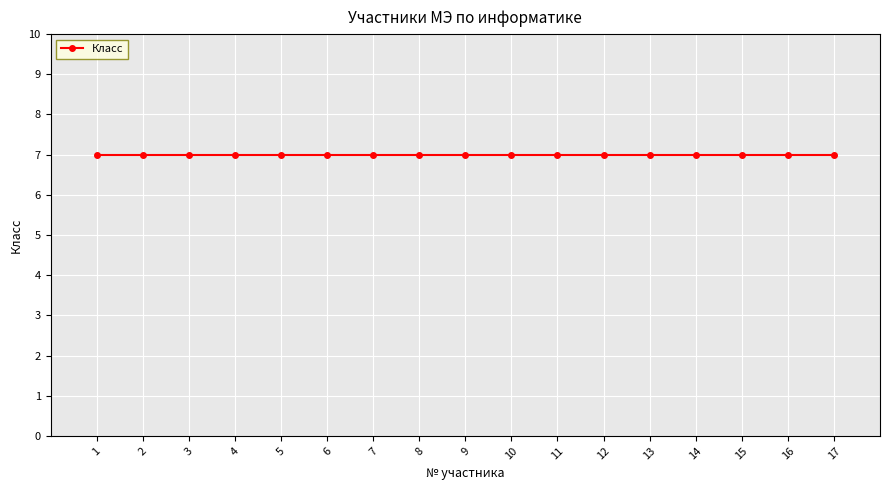

Count the number of data series in this chart.

1